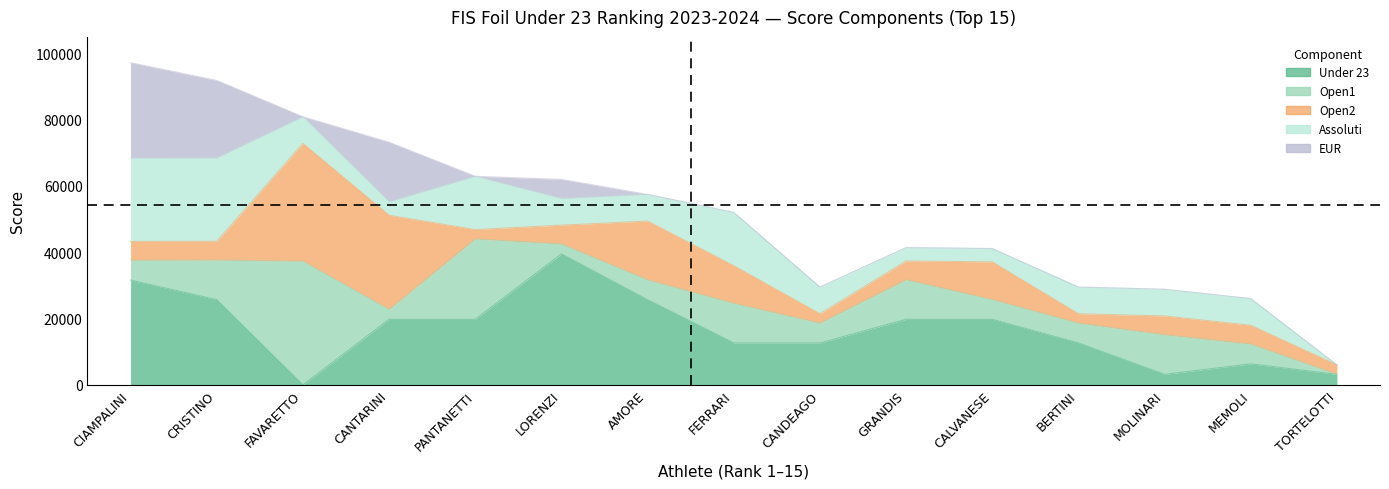

In Under 23, how many points are higher than both neighbors (excluding endpoints)?

3